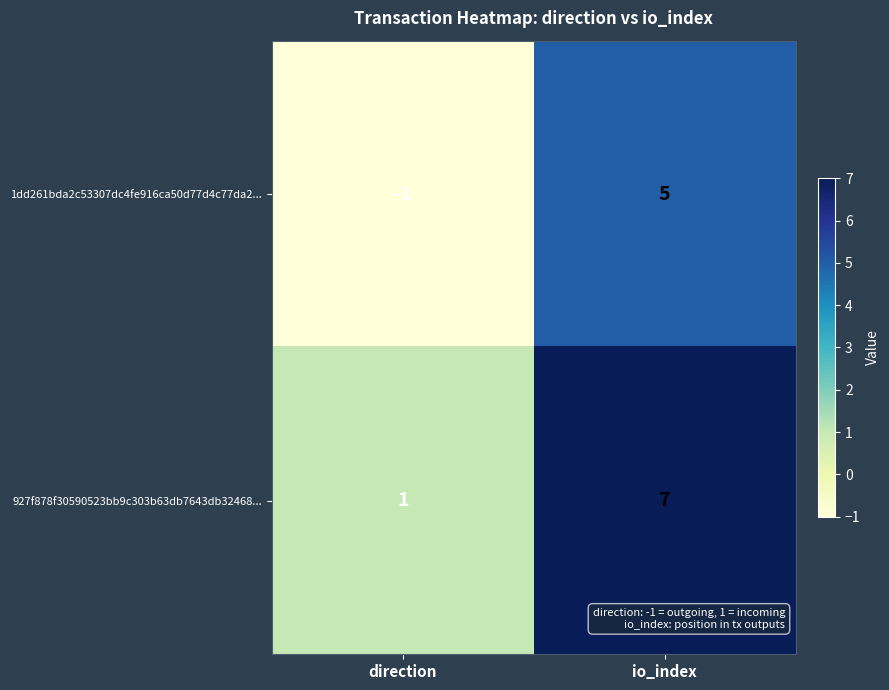

What is the approximate value of 927f878f30590523bb9c303b63db7643db32468... at io_index?

7